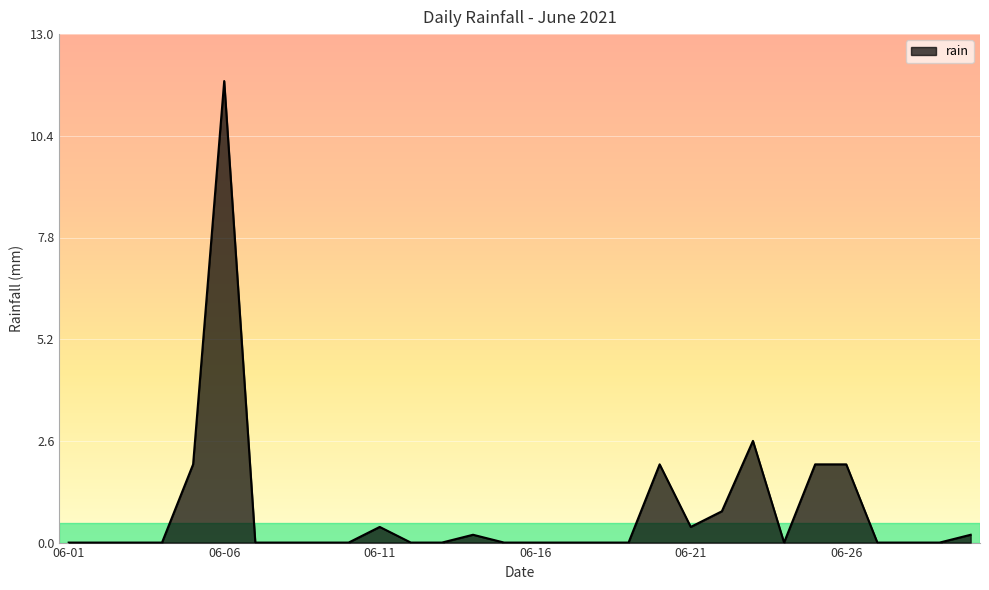

What is the greatest value displayed?

11.8